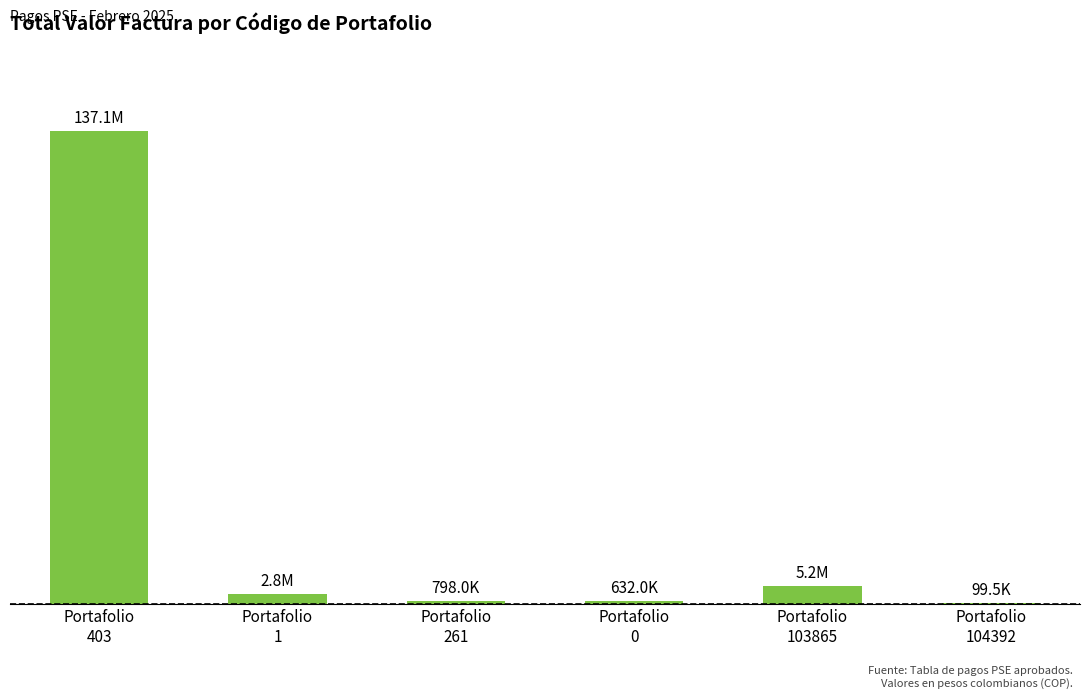

What is the difference between the values at Portafolio
104392 and Portafolio
0?

532538.2